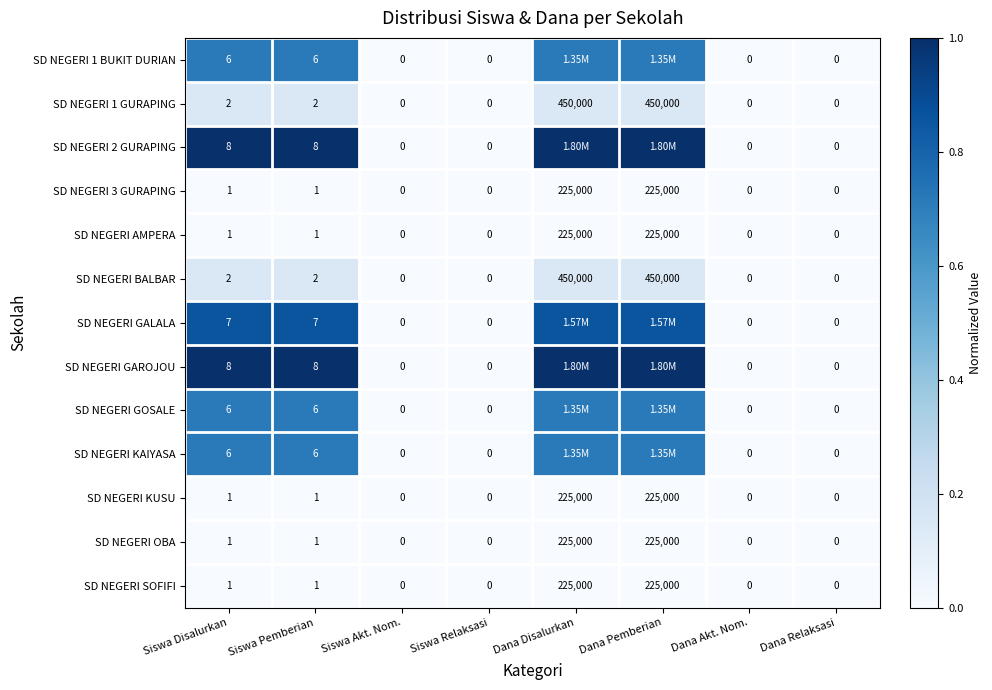

Is the value of SD NEGERI OBA at Dana Akt. Nom. greater than the value of SD NEGERI GOSALE at Siswa Disalurkan?

No